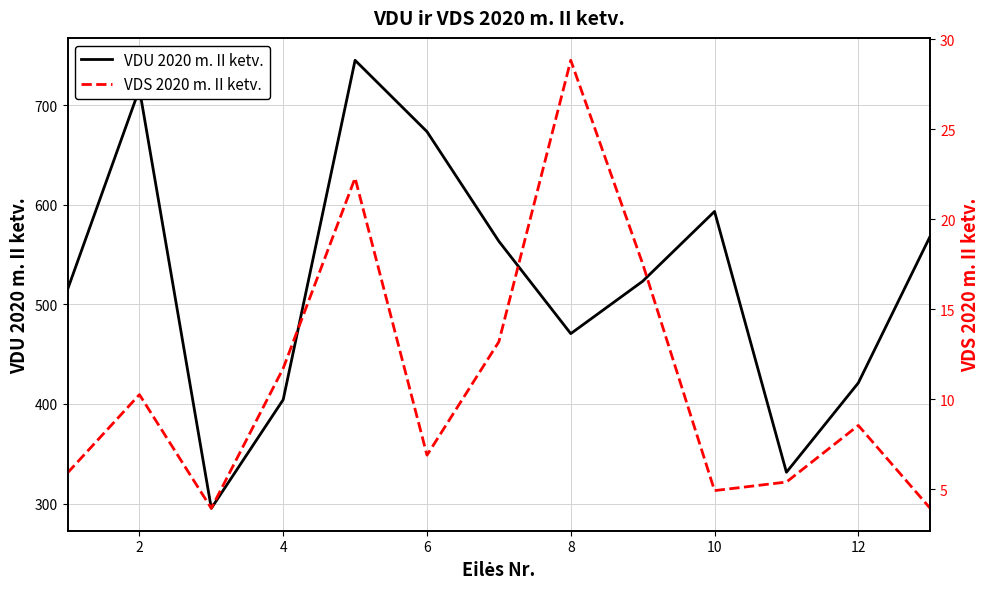

Rank the series by their maximum value, from highest to lowest.

VDU 2020 m. II ketv., VDS 2020 m. II ketv.